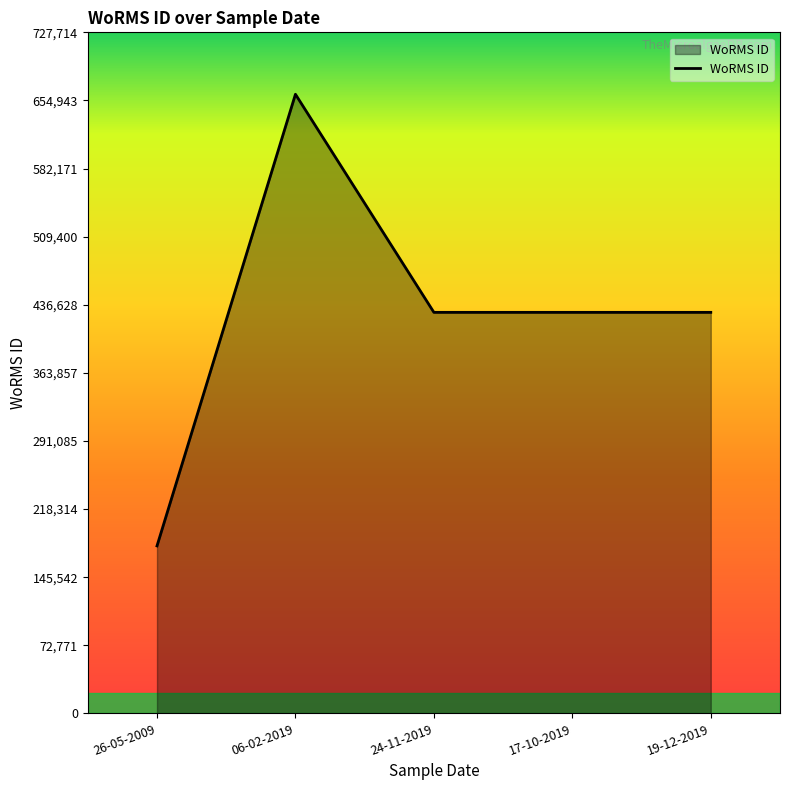

What is the smallest value displayed?

178972